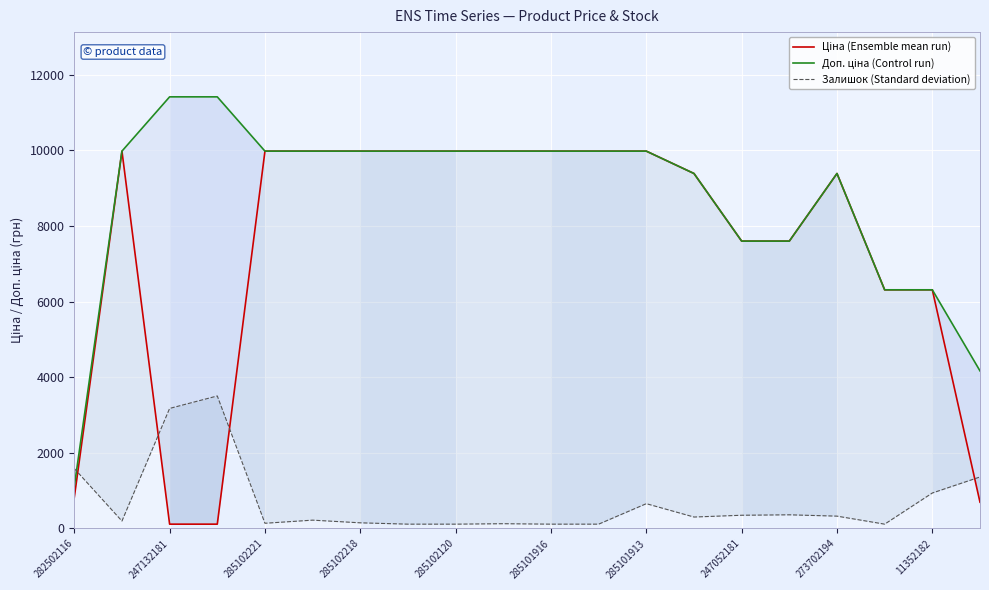

How many distinct data groups are displayed?

3